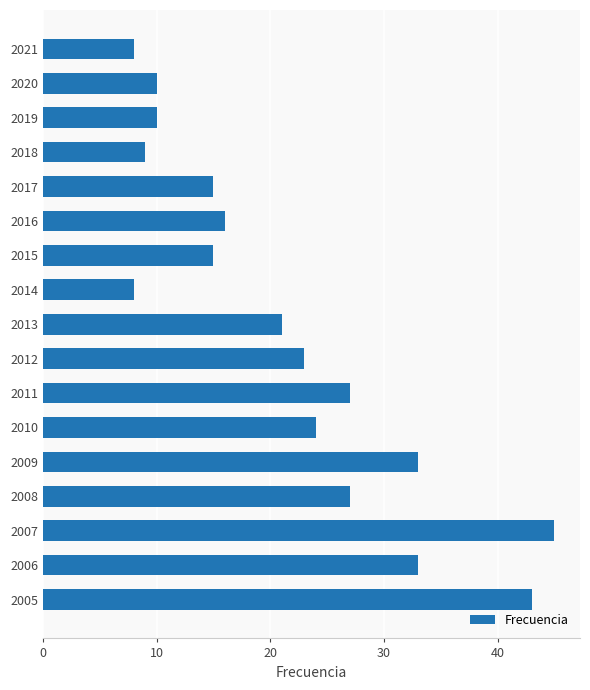

What is the greatest value displayed?

45